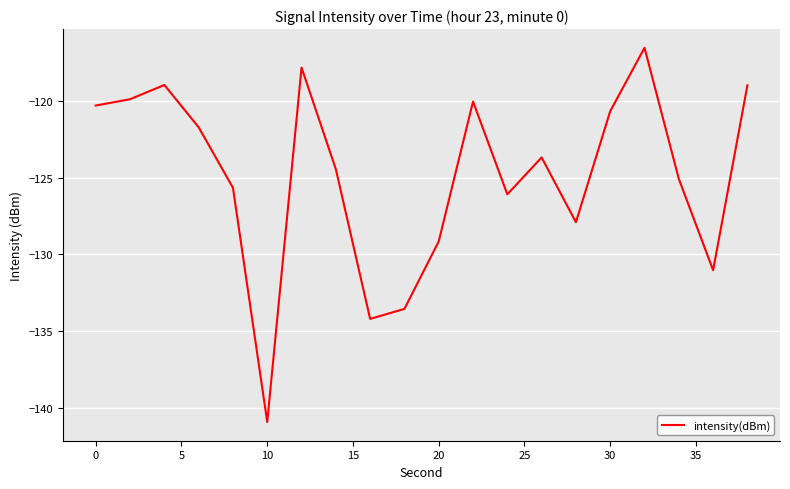

True or false: there are more than 0 points higher than both neighbors.

True